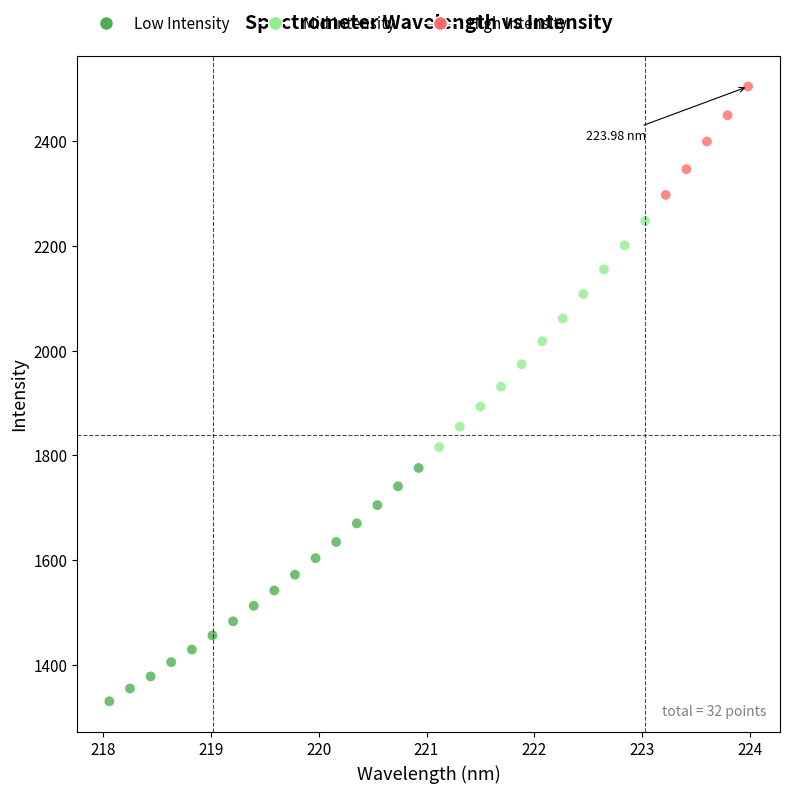

What is the range of X values (max minus min)?

5.9